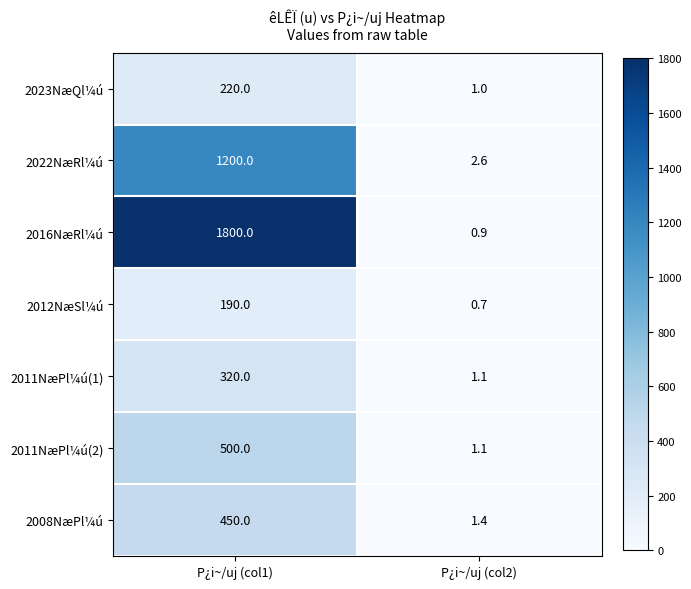

Is it true that 2022NæRl¼ú equals 406.2 at P¿i~/uj (col1)?

False